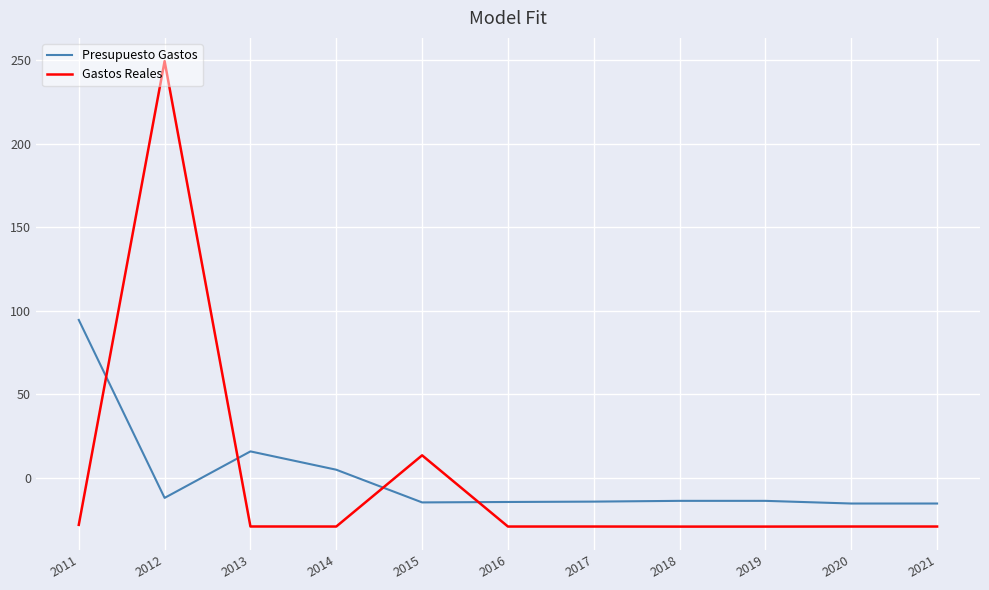

The Gastos Reales series shows -29.3 at 2013. True or false?

True